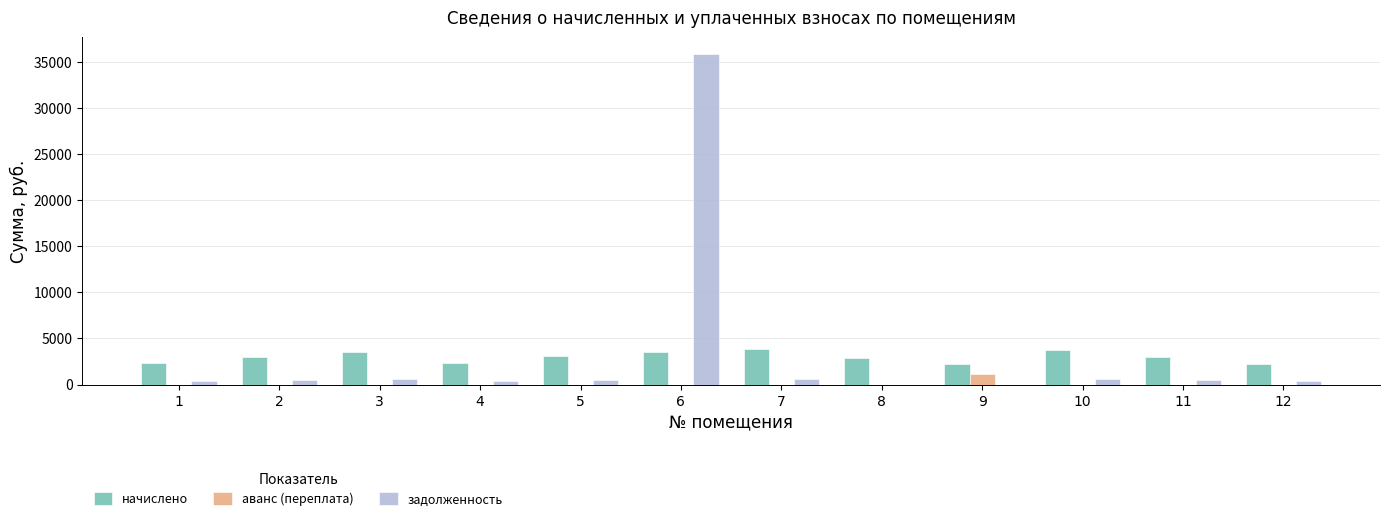

The value of начислено at 3 is 1423.1. True or false?

False